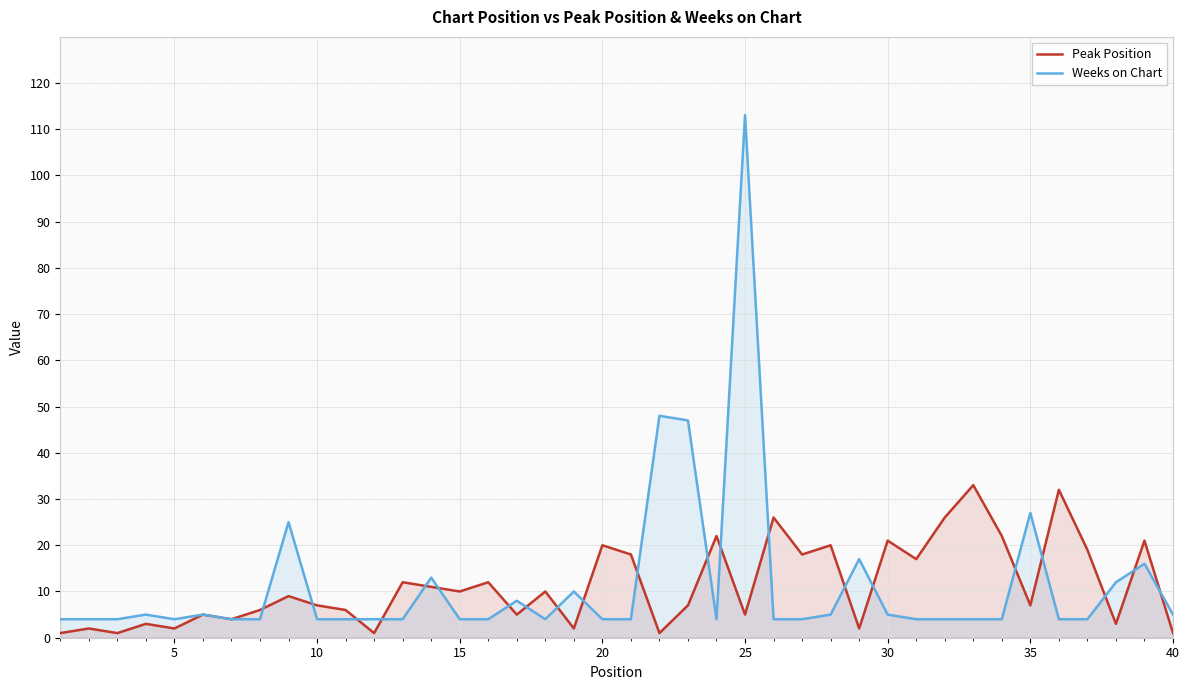

How many interior local valleys does the Weeks on Chart series have?

3